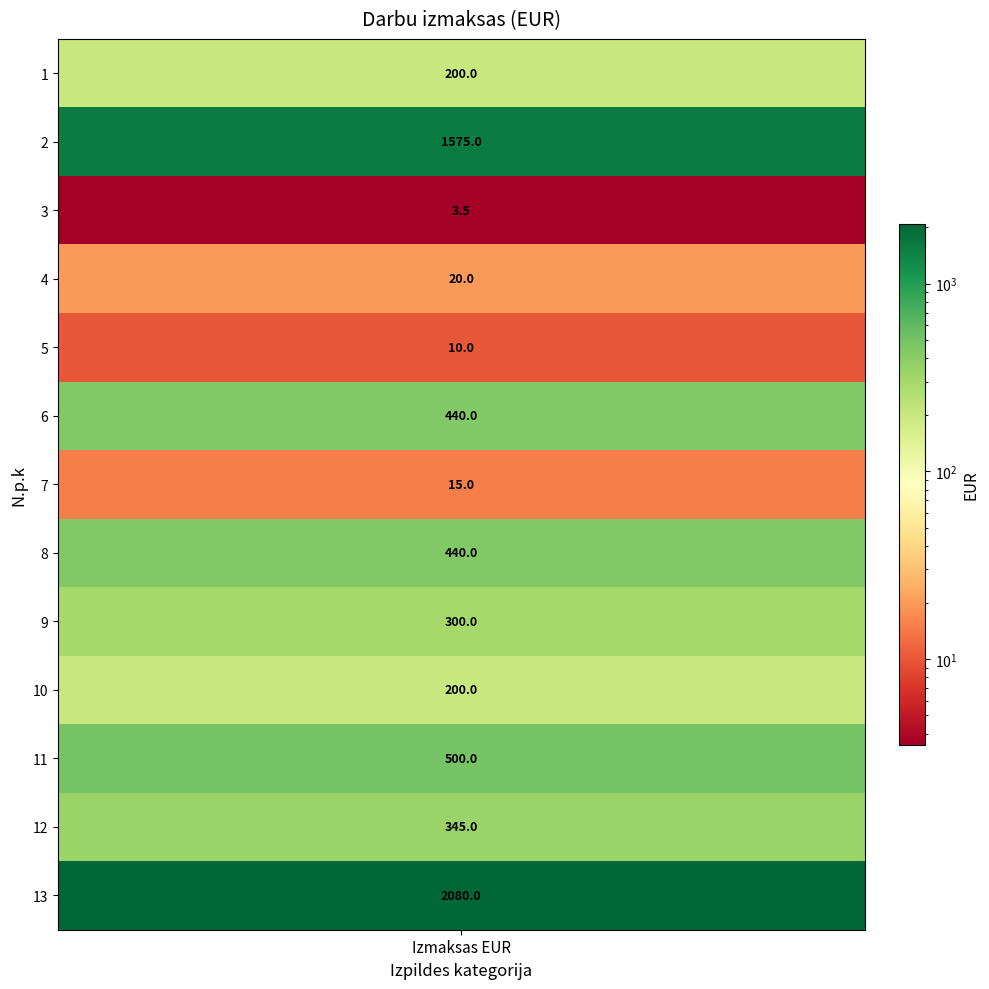

Which label corresponds to the smallest value in the chart?

3